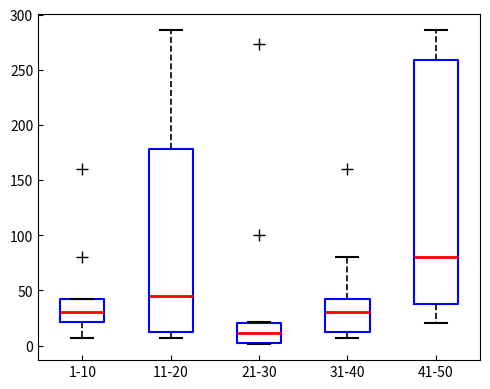

Where does the upper whisker of the box for 11-20 end on the y-axis? The values are not printed on the chart, so give them approximately, as read against the axis.

285